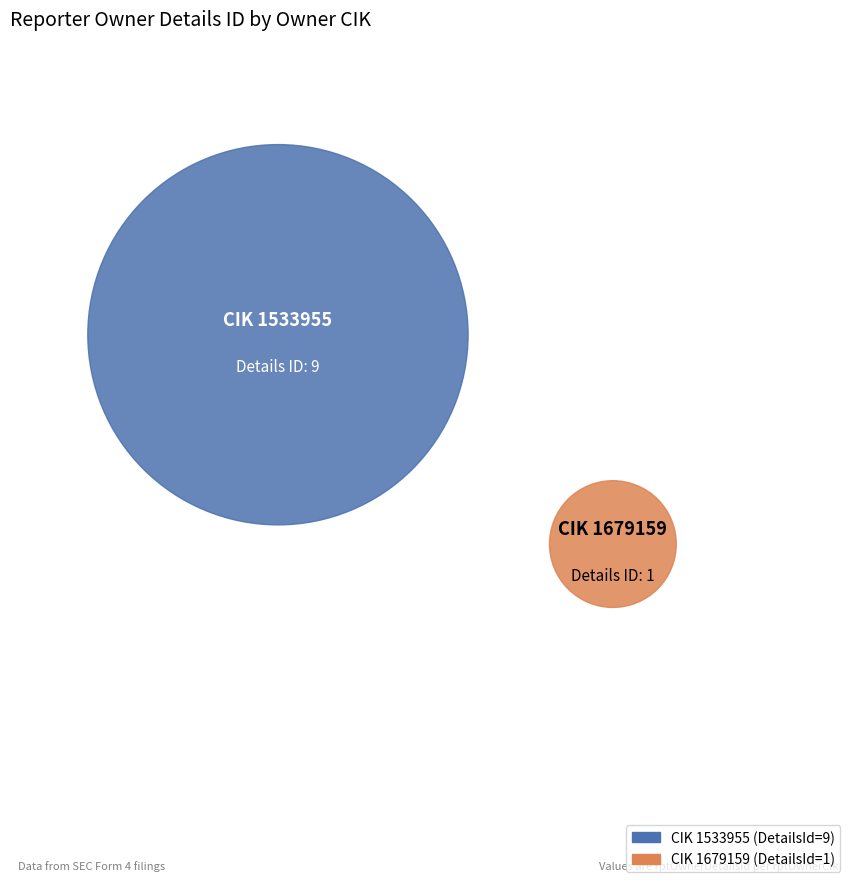

Rank the categories by value from highest to lowest.

1533955, 1679159